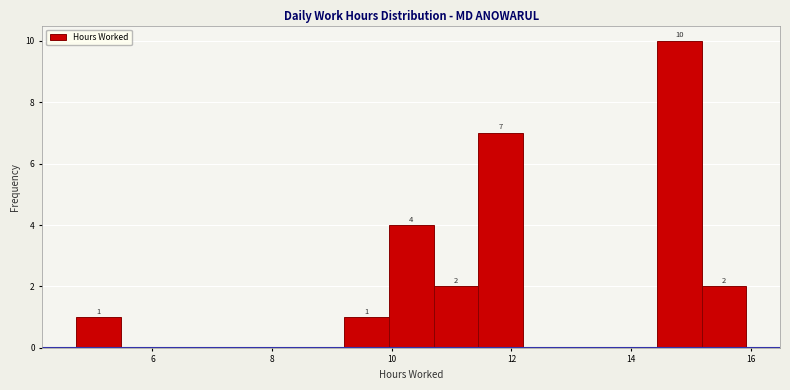

Read against the x-axis, roughly where is the centre of the tallest bar?

14.8